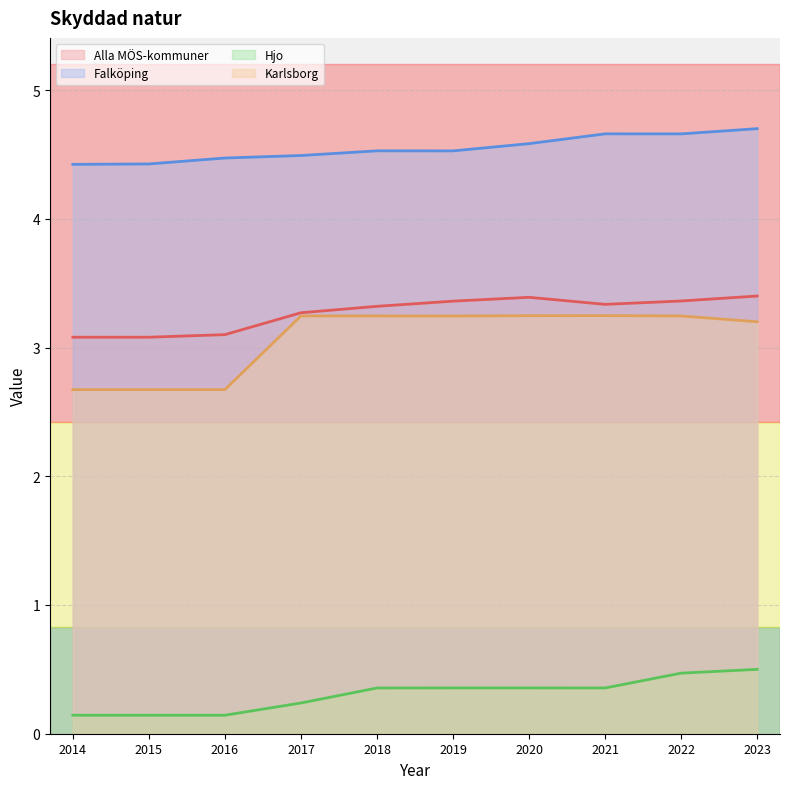

Where is Alla MÖS-kommuner nearest to the value 3?

2014